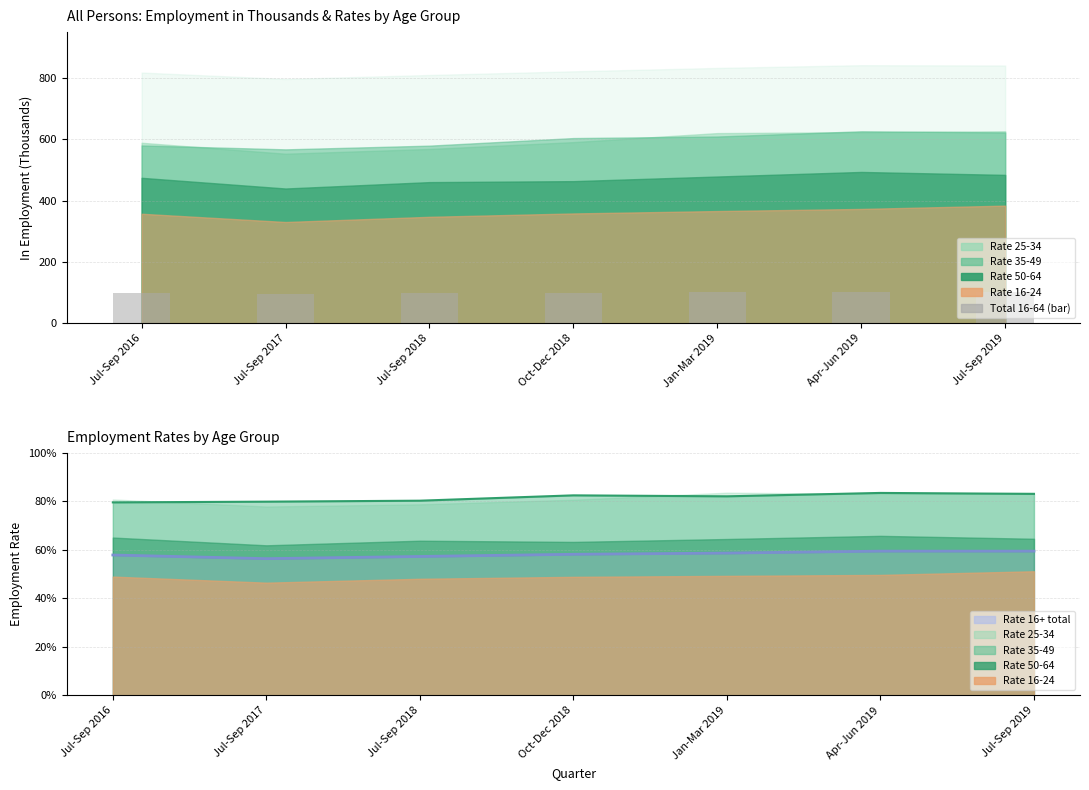

What is the change in value from Jul-Sep 2017 to Apr-Jun 2019?

+5.4